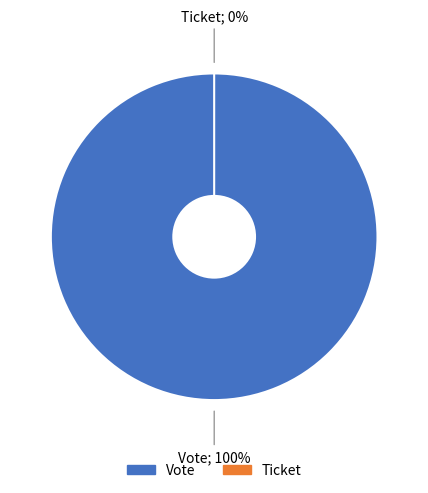

What is the smallest slice in the pie chart?

Ticket